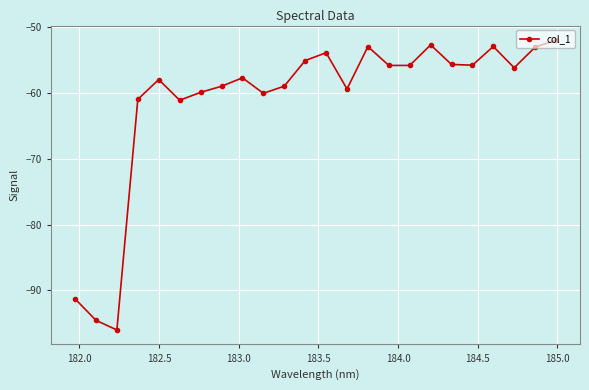

What is the sum of all values?

-1469.3